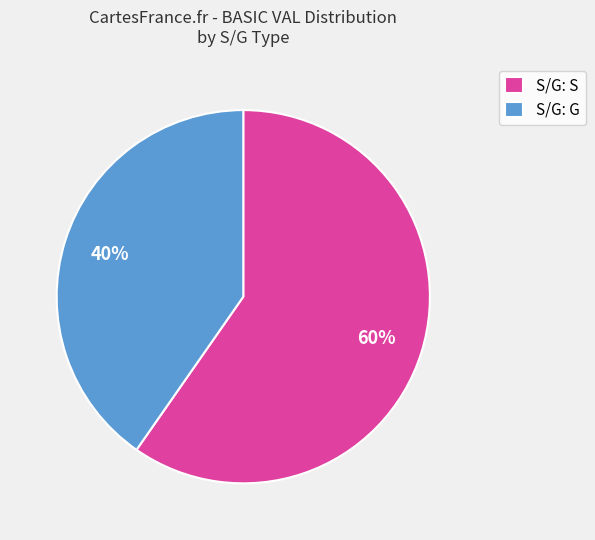

Which category has the smallest portion of the pie?

S/G: G